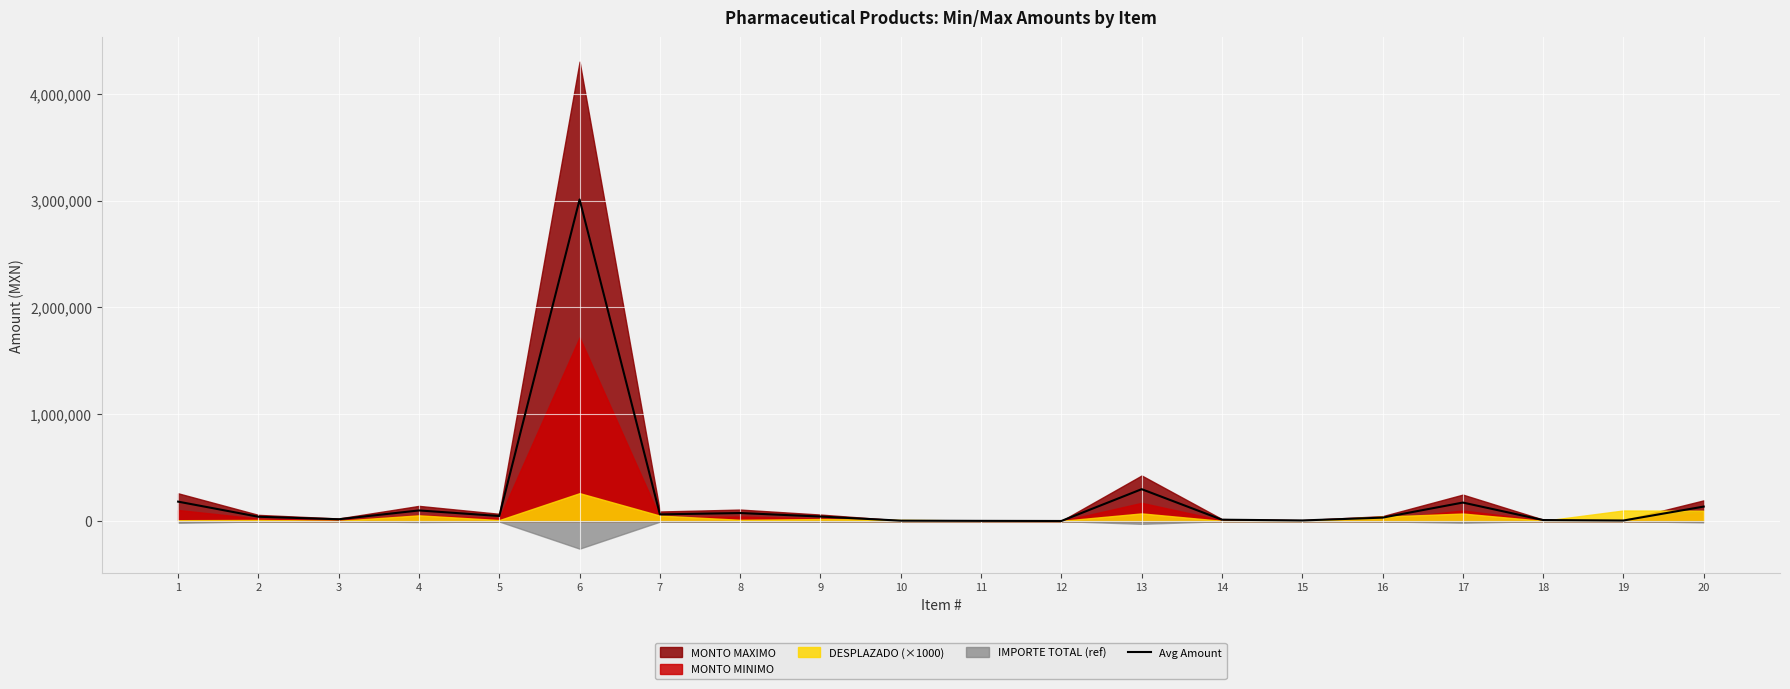

Between 15 and 20, which is larger?

20